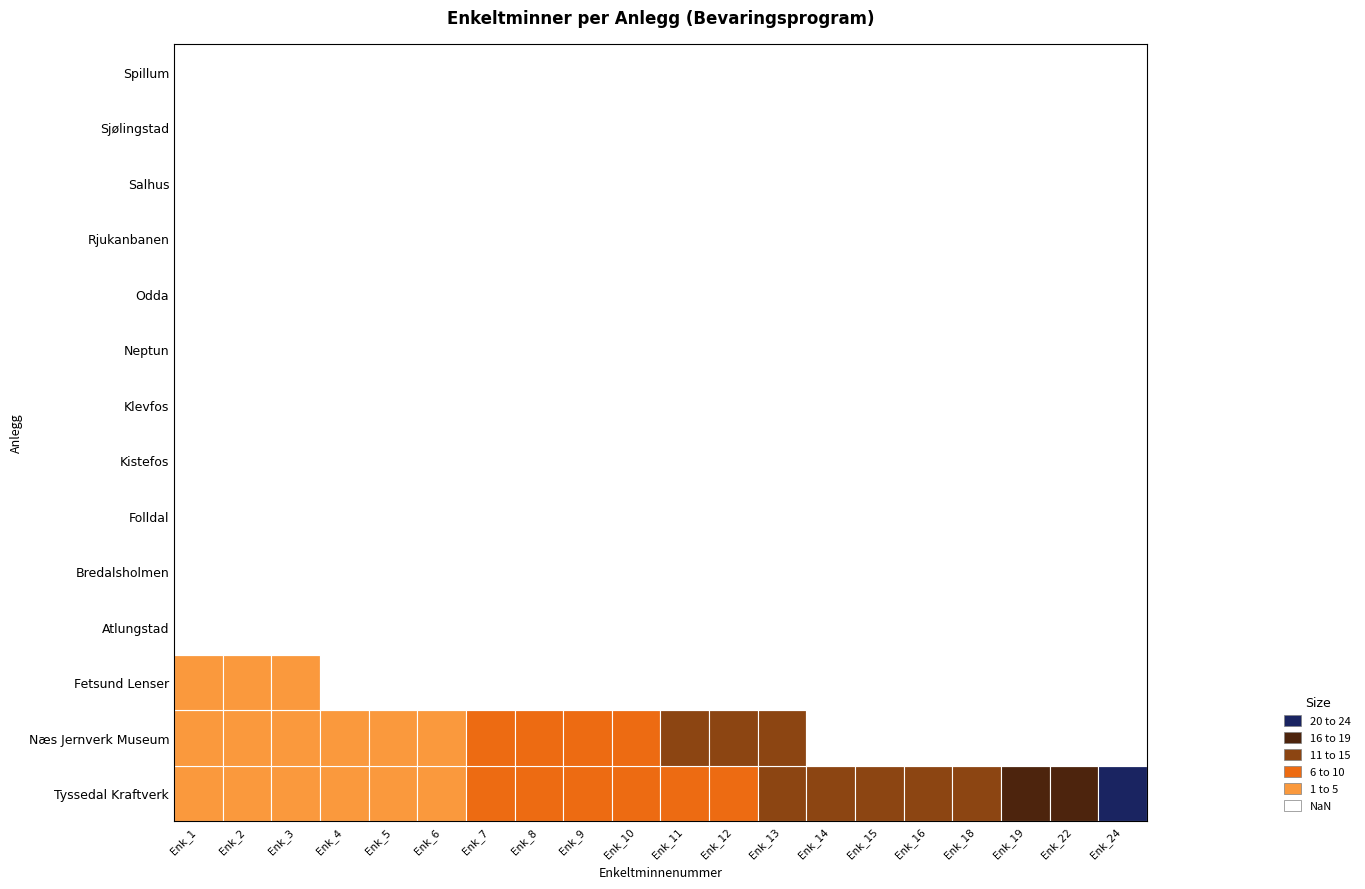

Which has a higher value, Enk_2 or Enk_11?

Enk_11